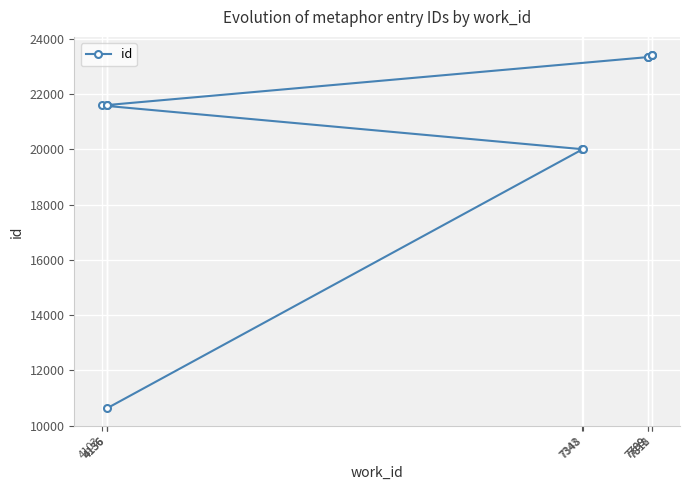

What is the ratio of the value at 7789 to the value at 4103?

1.1